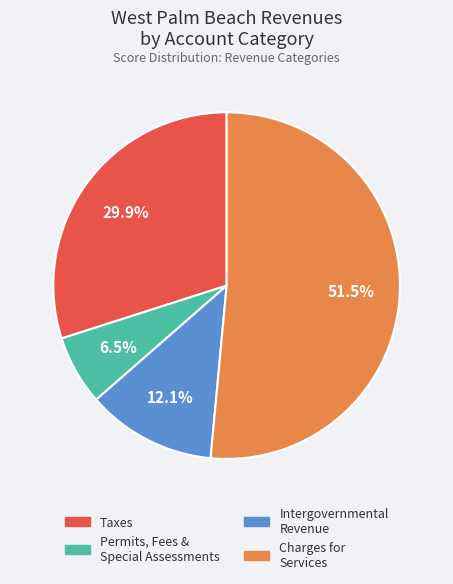

How many segments does this pie chart have?

4